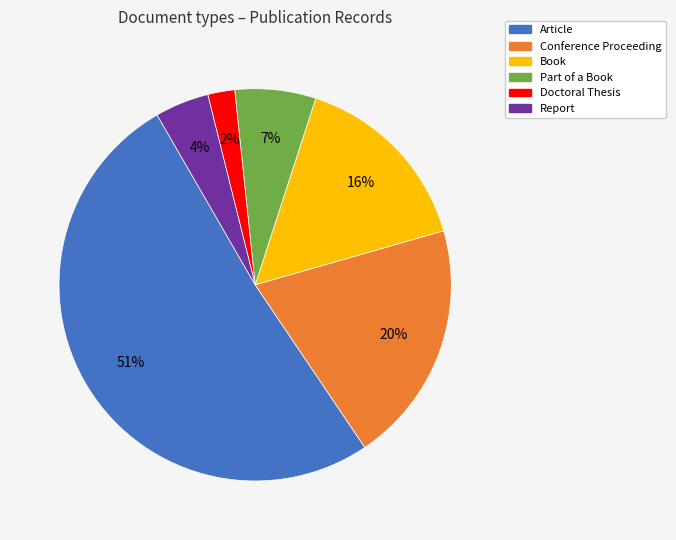

Is it true that Conference Proceeding is 25% of the pie?

False